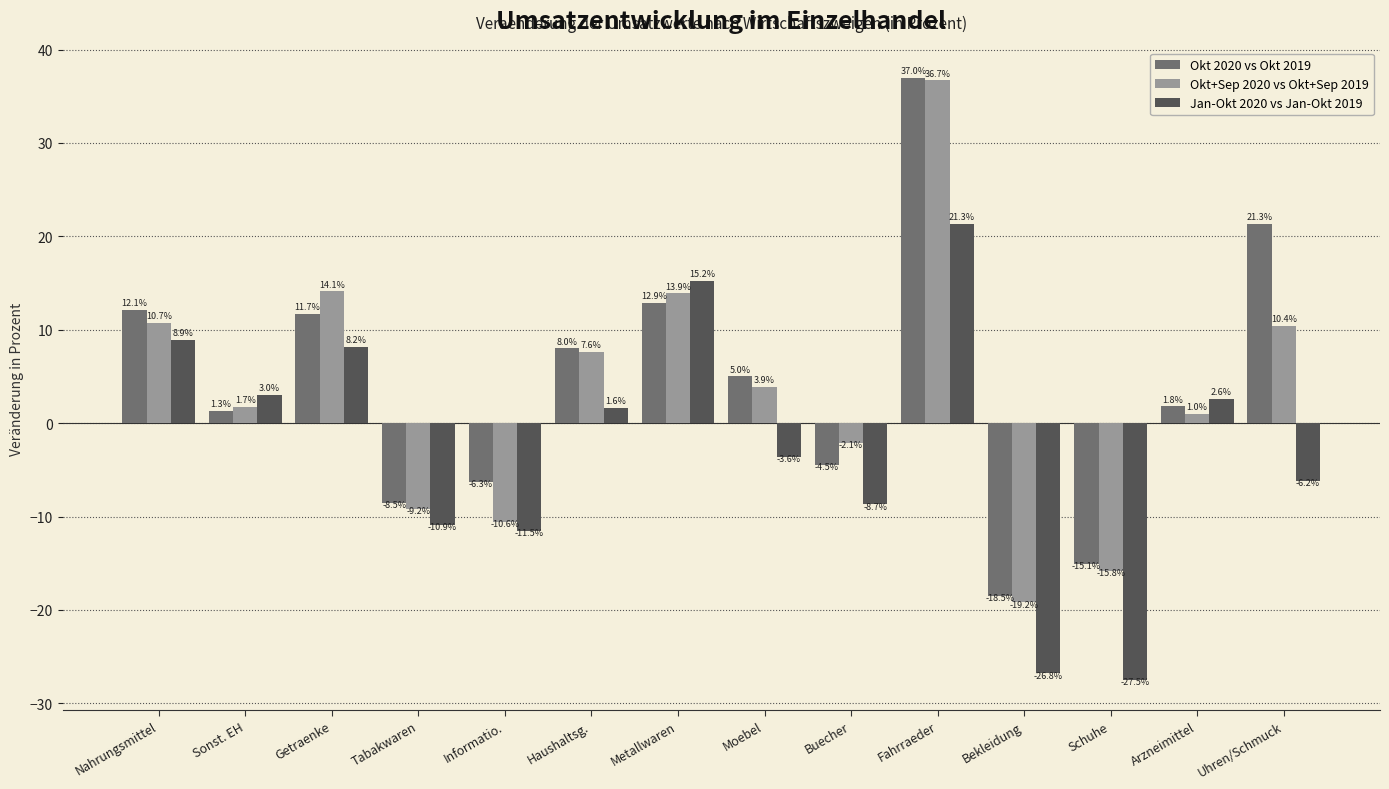

Where does the Okt 2020 vs Okt 2019 series first go above 5?

Nahrungsmittel